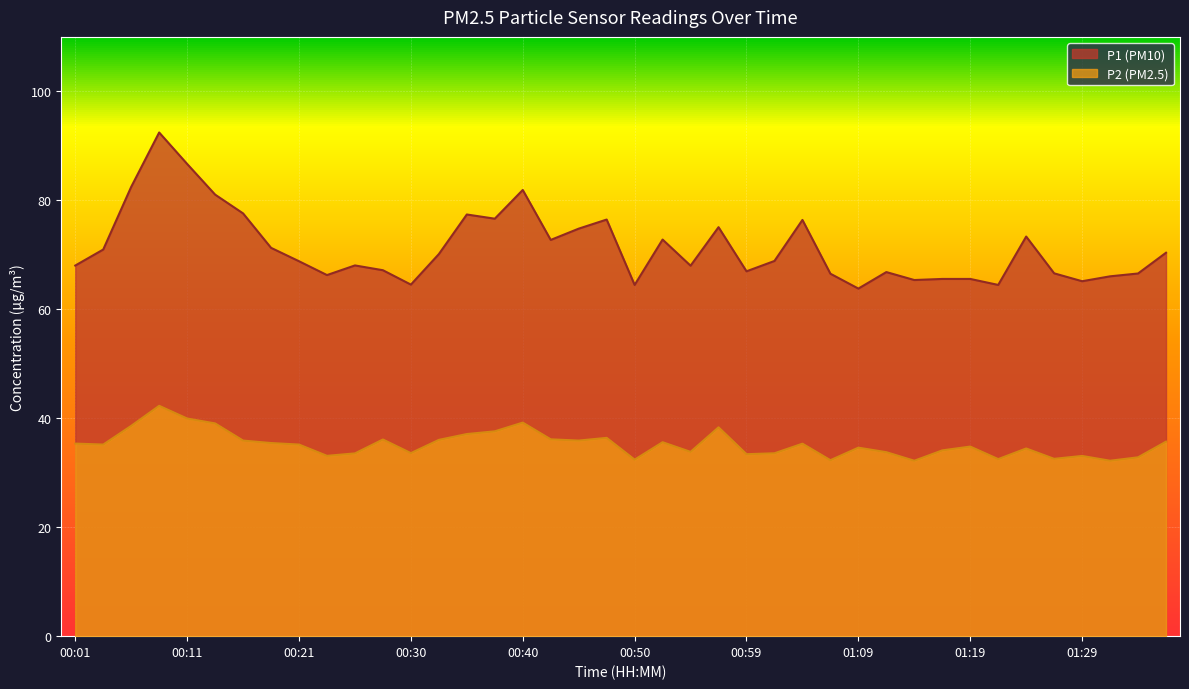

Is it true that P2 equals 20.7 at 01:34?

False